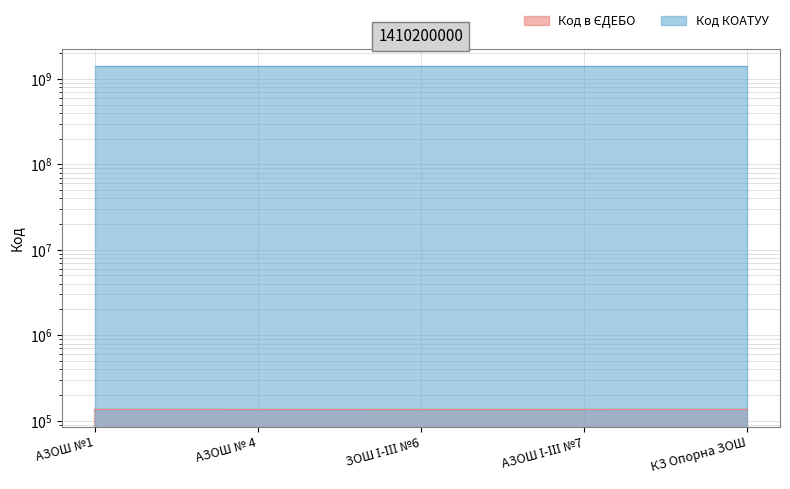

Between АЗОШ №1 and ЗОШ І-ІІІ №6, which is larger?

АЗОШ №1